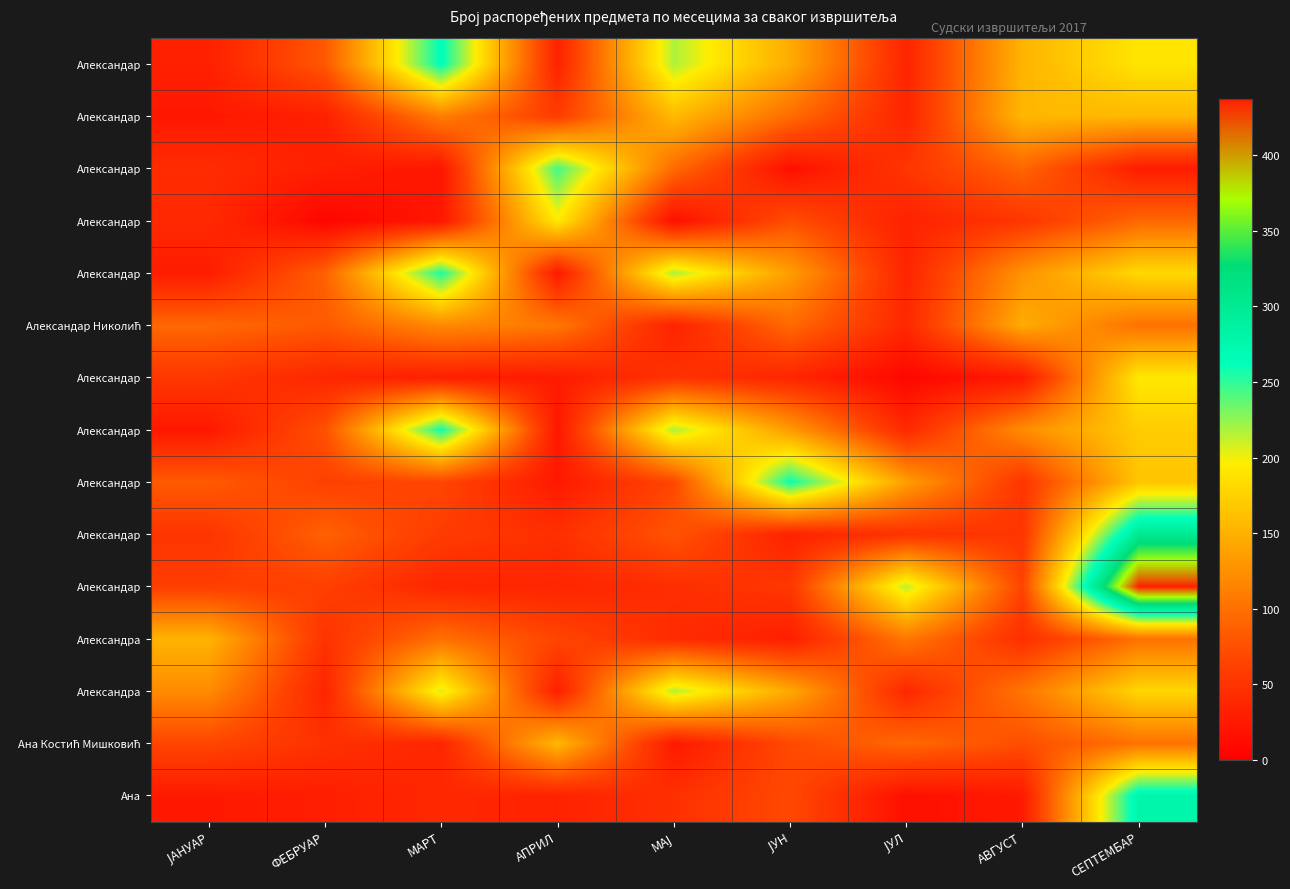

What is the difference between the highest and lowest values at МАРТ?

243